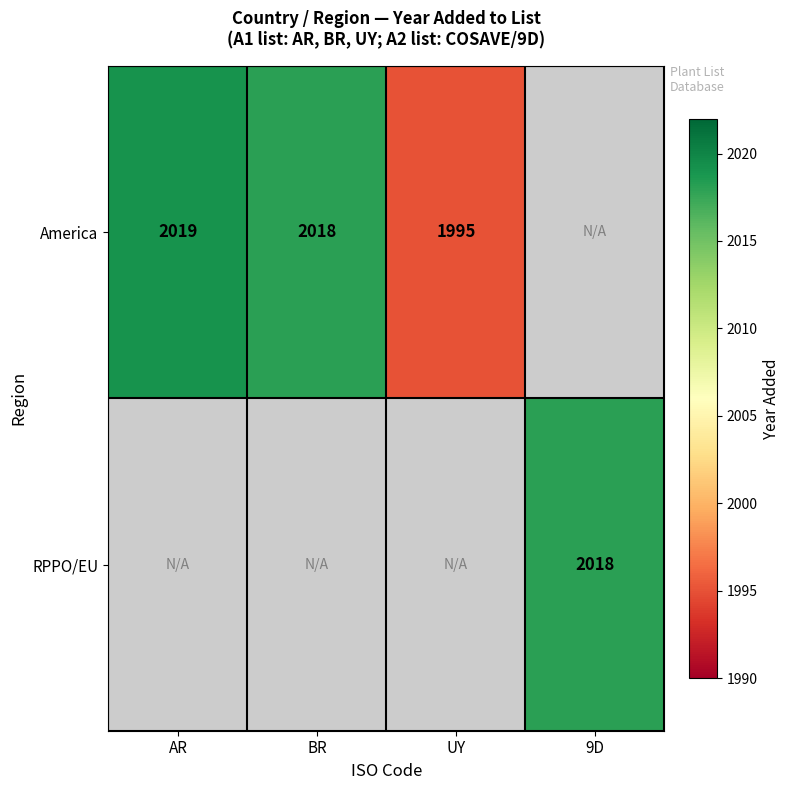

At which category is the sum across all series the highest?

AR